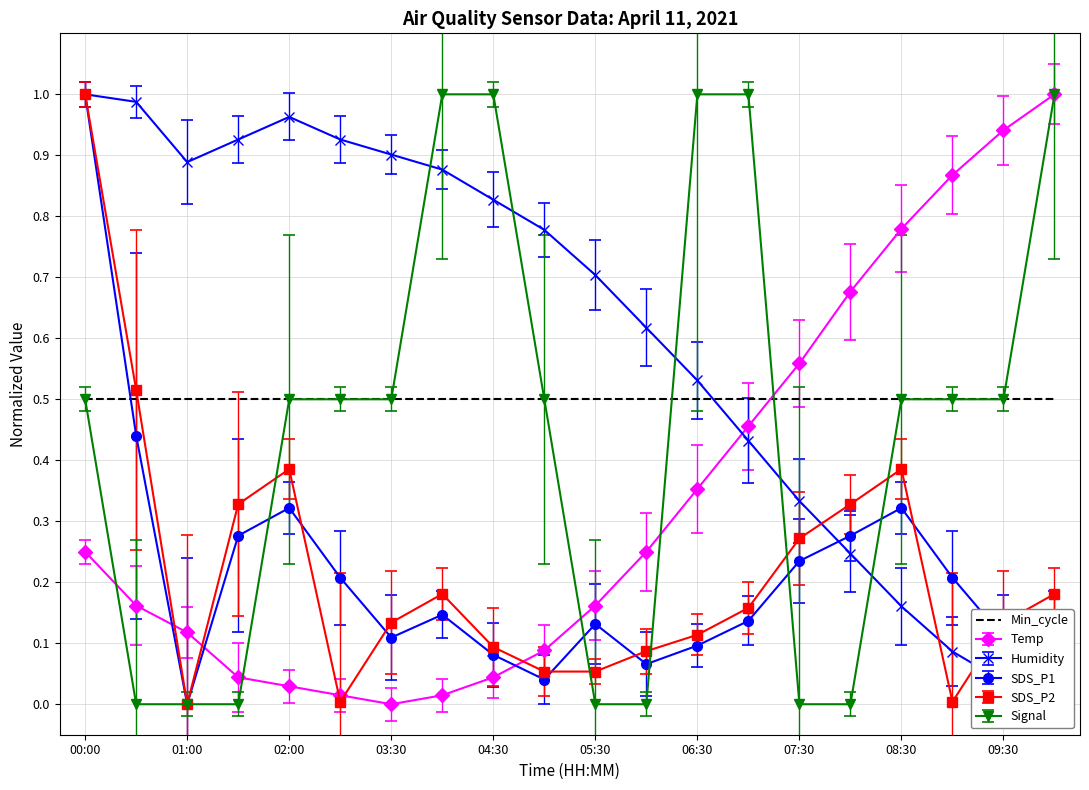

Which series has the largest total across all categories?

Humidity